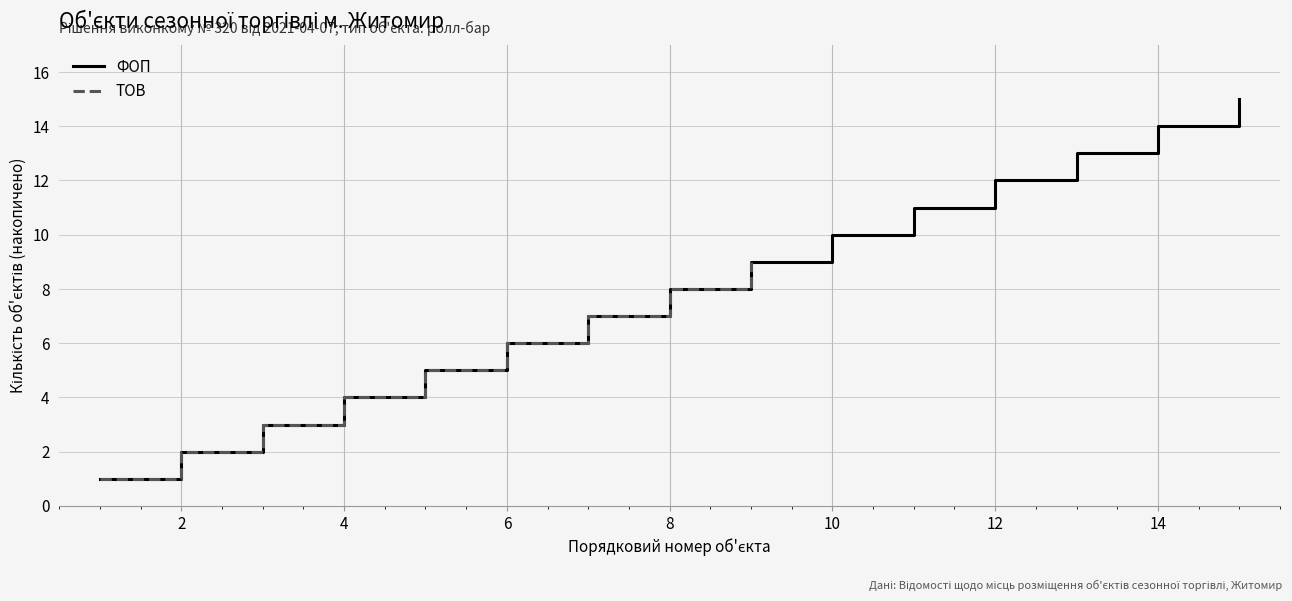

What is the sum of all values?

171